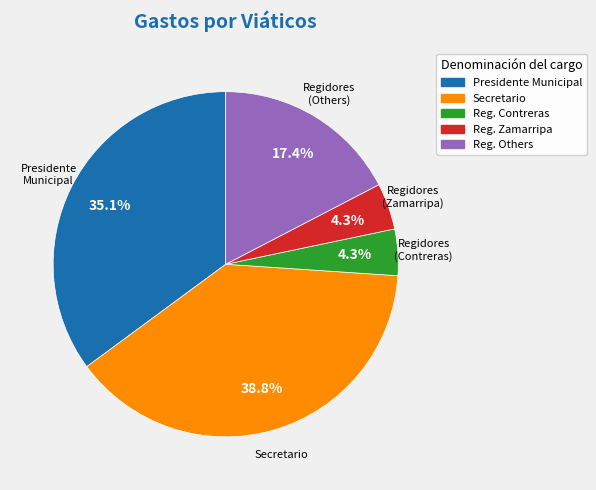

Is there any slice that represents more than half of the pie?

No